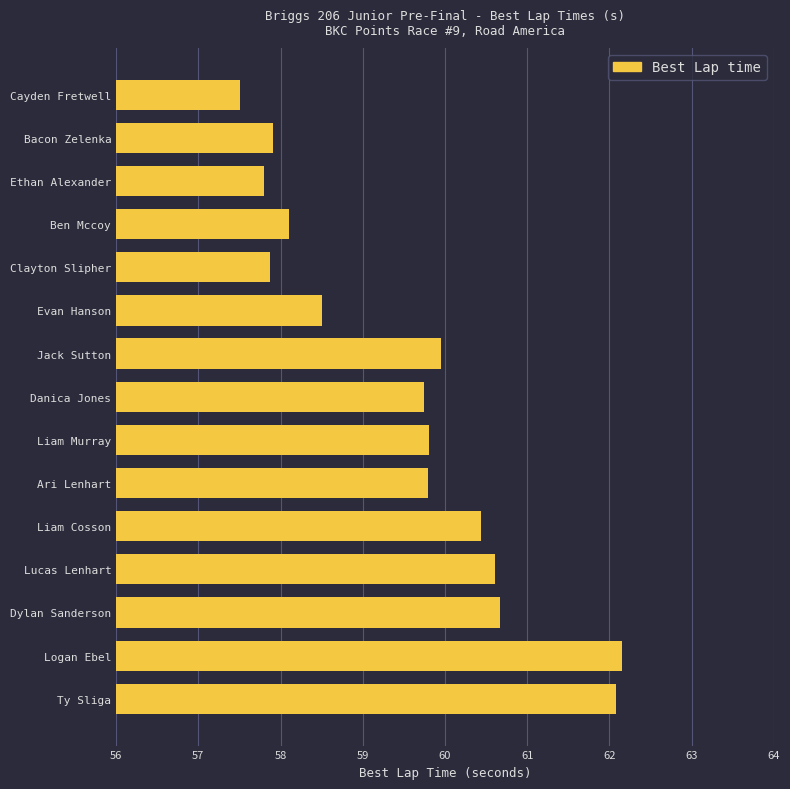

What is the ratio of the value at Jack Sutton to the value at Ty Sliga?

1.0